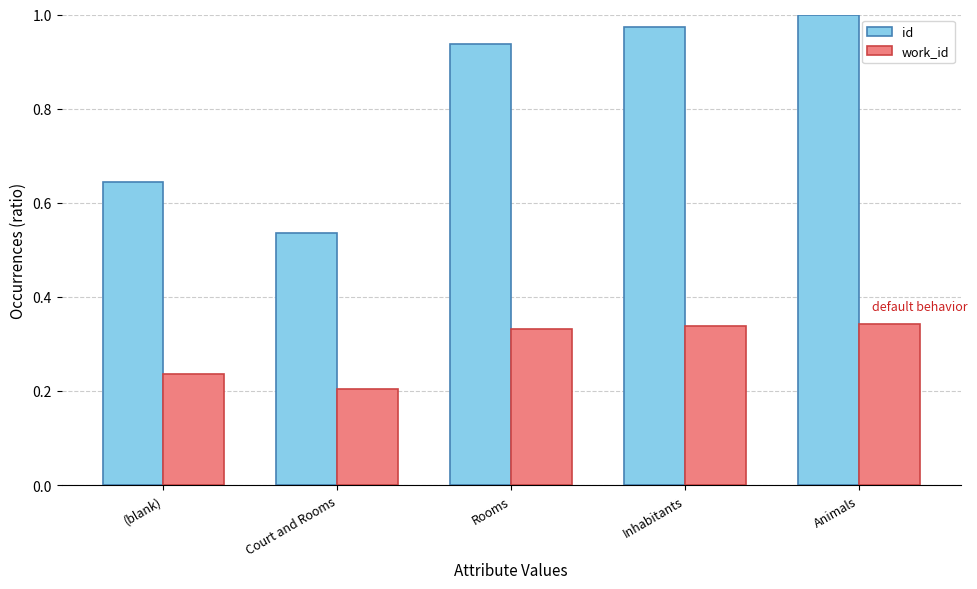

Is the value of work_id at Animals greater than the value of id at Rooms?

No